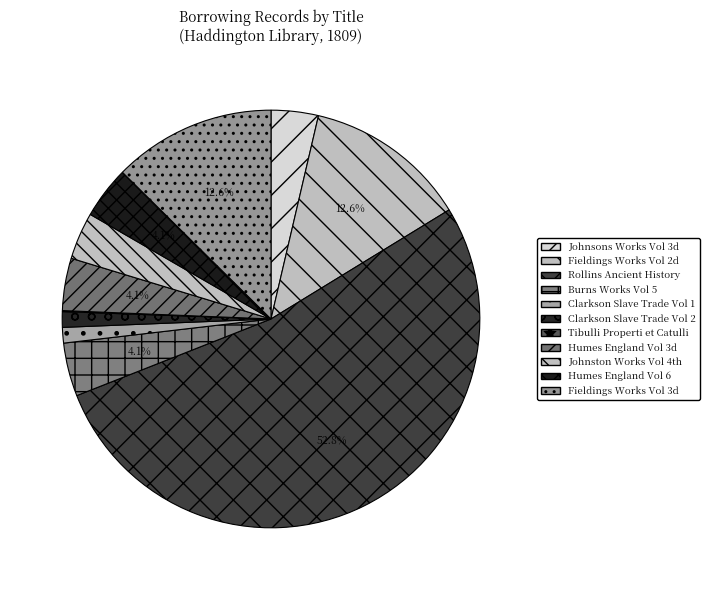

Does any single category account for the majority?

Yes